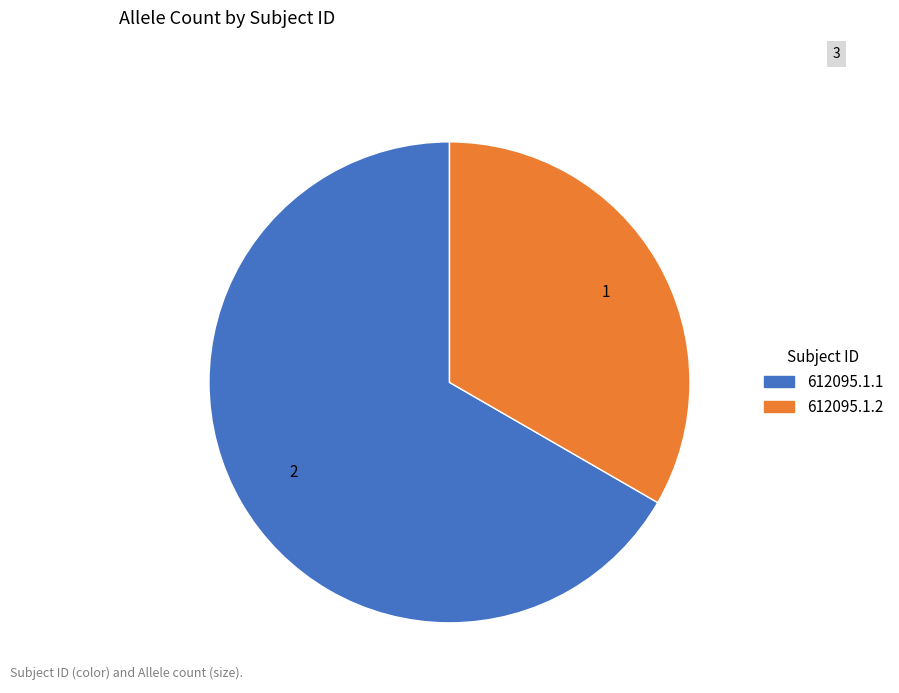

Which category has the biggest portion of the pie?

612095.1.1